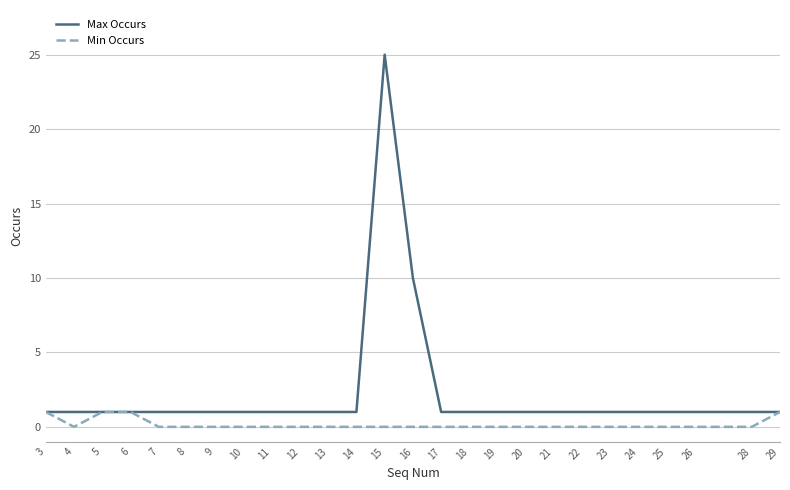

What is the maximum value for Min Occurs?

1